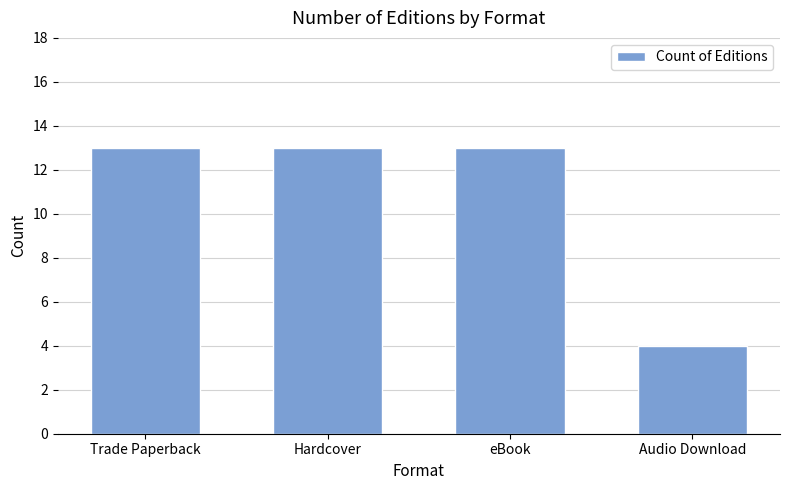

What is the maximum value shown in the chart?

13